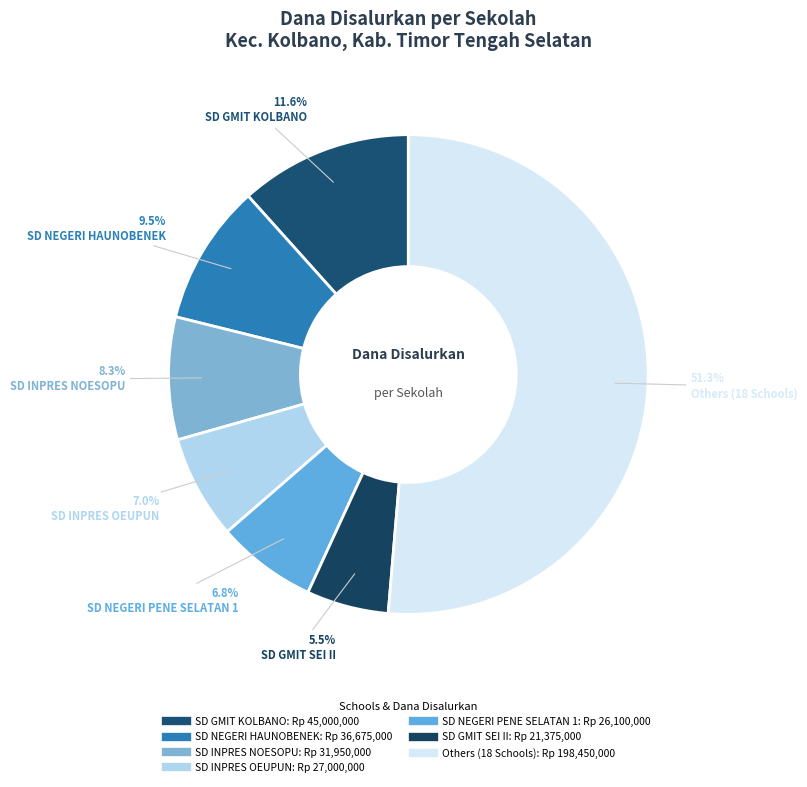

Is there a majority slice in this chart?

Yes